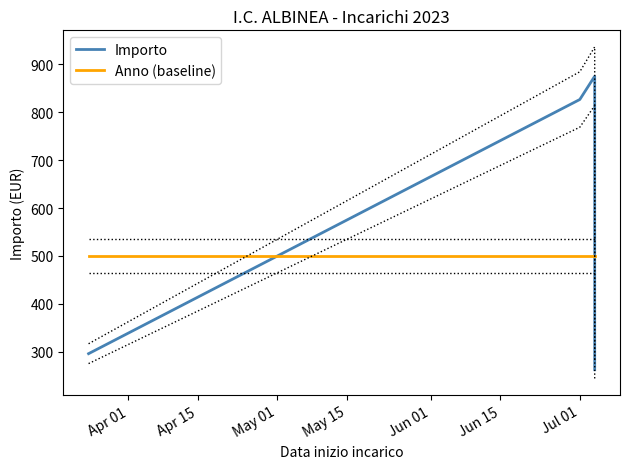

What is the sum of all Anno (baseline) values?

3500.0